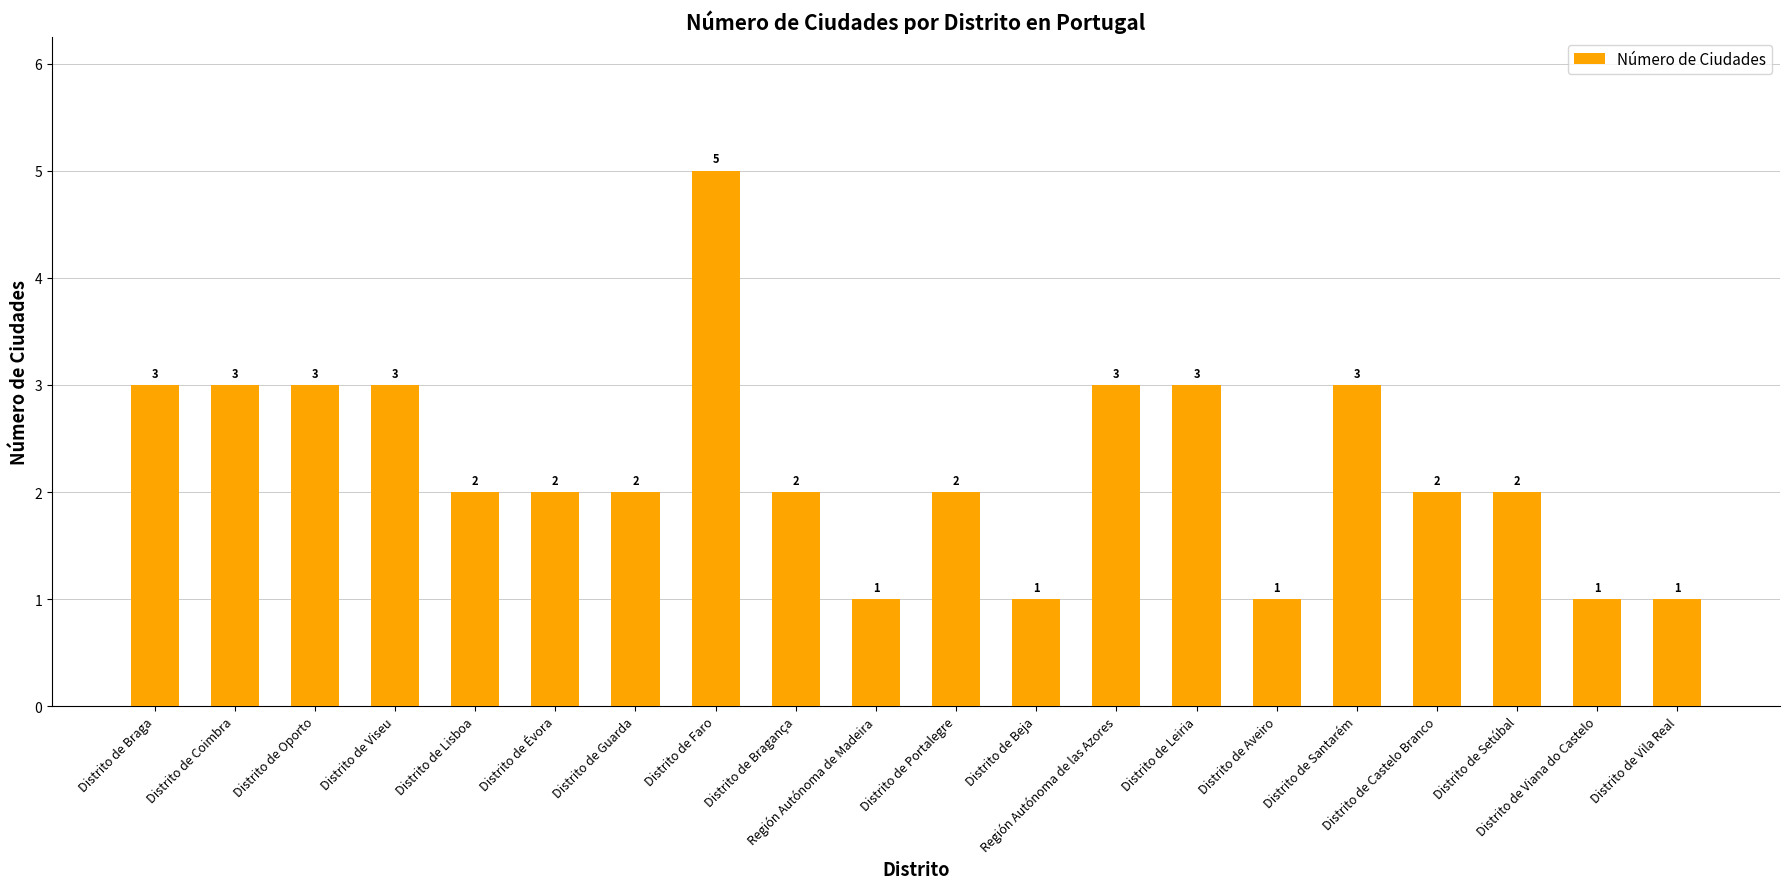

Does the chart contain any negative values?

No